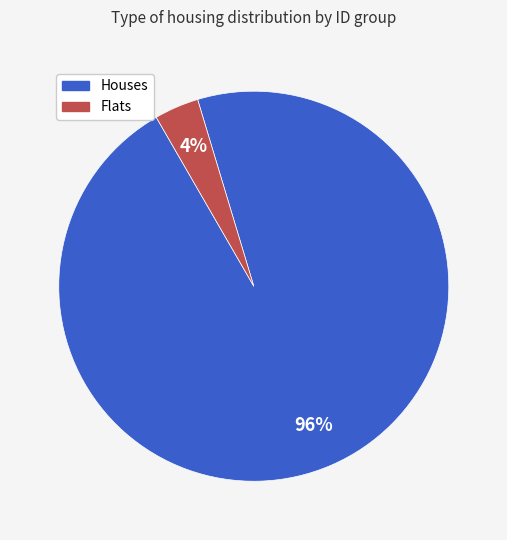

To the nearest percent, what is the average slice percentage?

50%